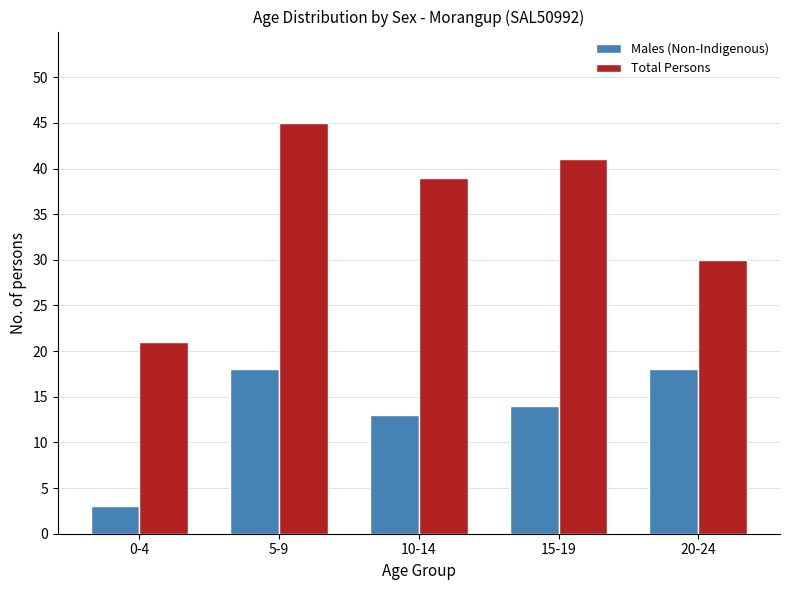

What is the difference between the maximum and minimum values in the Total Persons series?

24